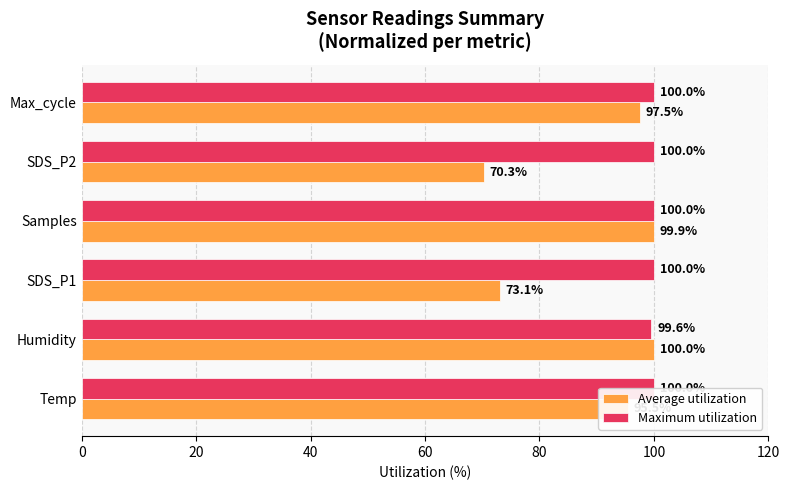

How many categories are shown in the chart?

6